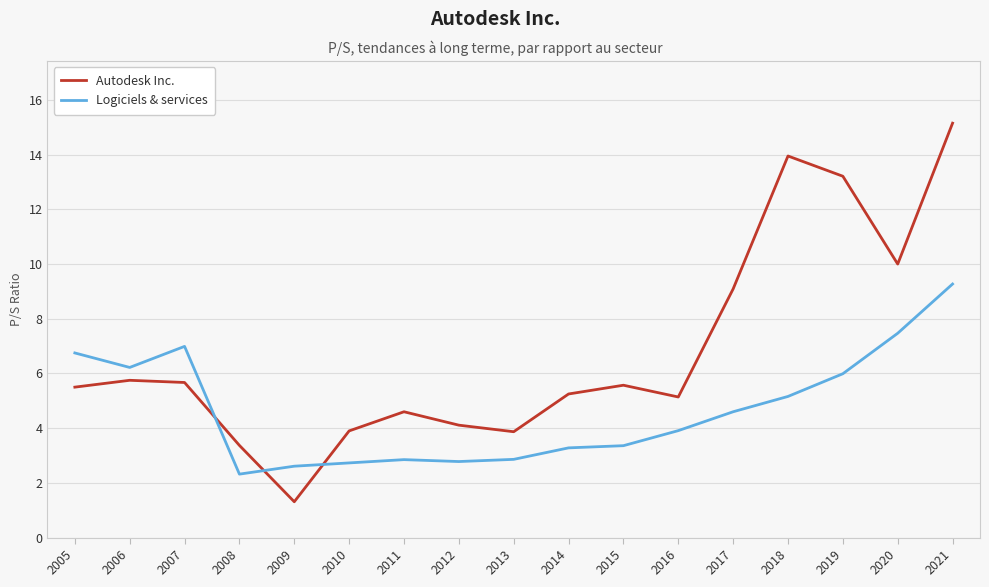

At which label does Logiciels & services reach its minimum?

2008